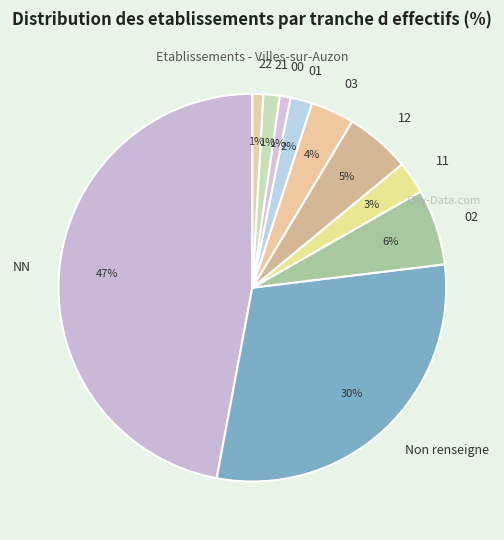

What percentage is the 11 slice, to the nearest percent?

3%